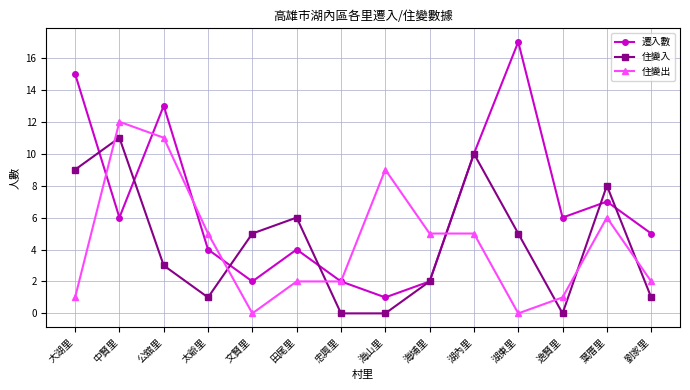

At which label does 遷入數 first exceed 6?

大湖里